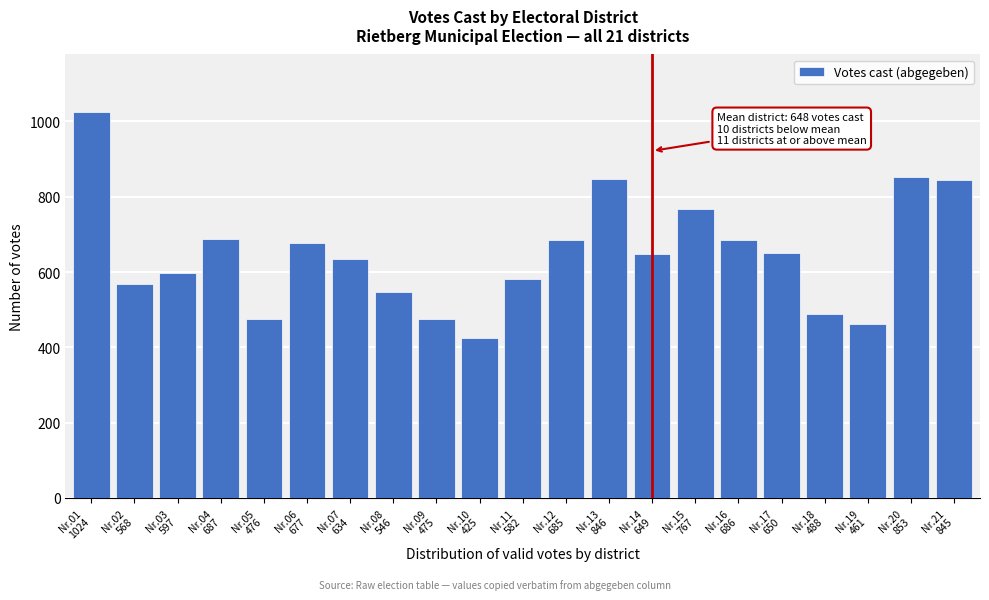

What is the greatest value displayed?

1024